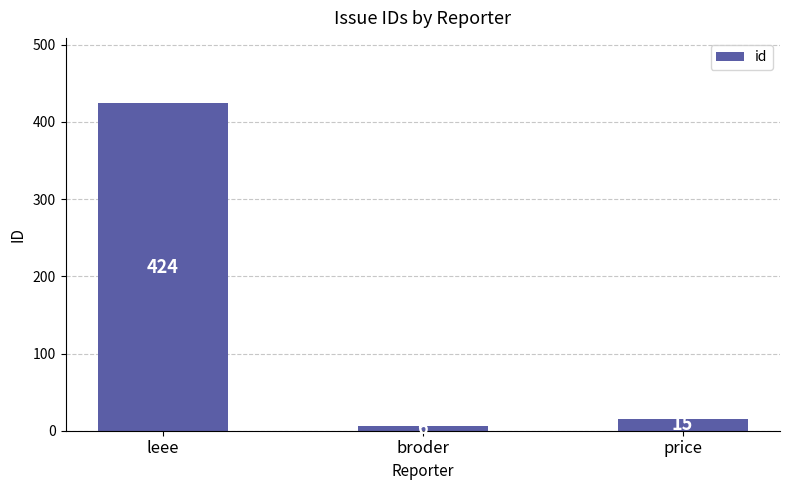

What is the smallest value displayed?

6